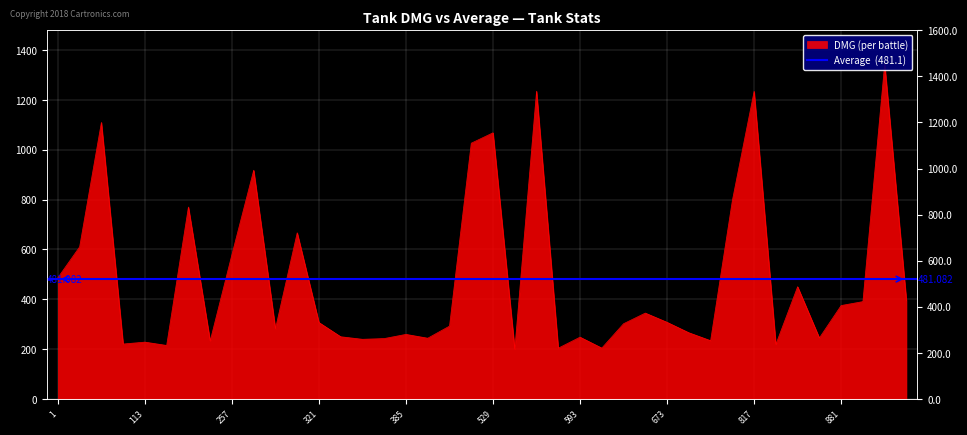

How many interior local peaks (higher than both neighbors) does the data have?

13